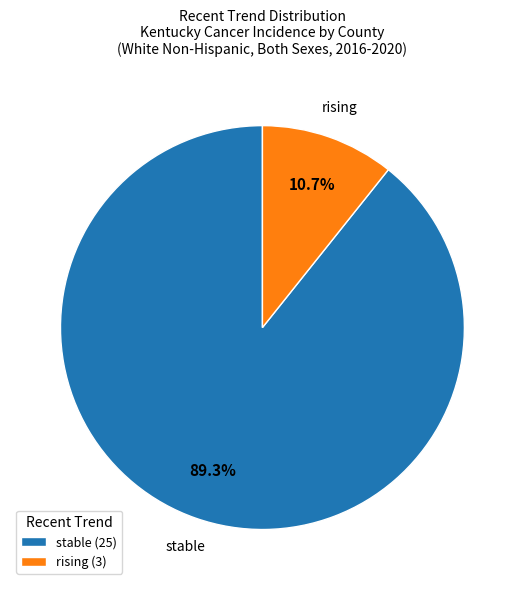

Does rising represent more than half of the total?

No